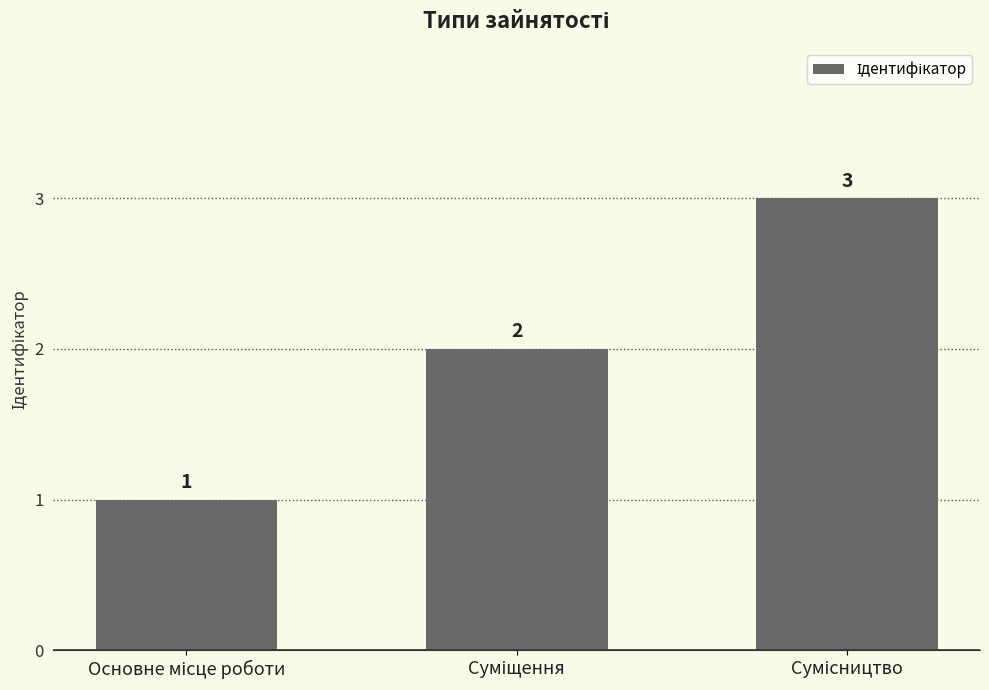

What is the value of the 2nd bar from the left?

2